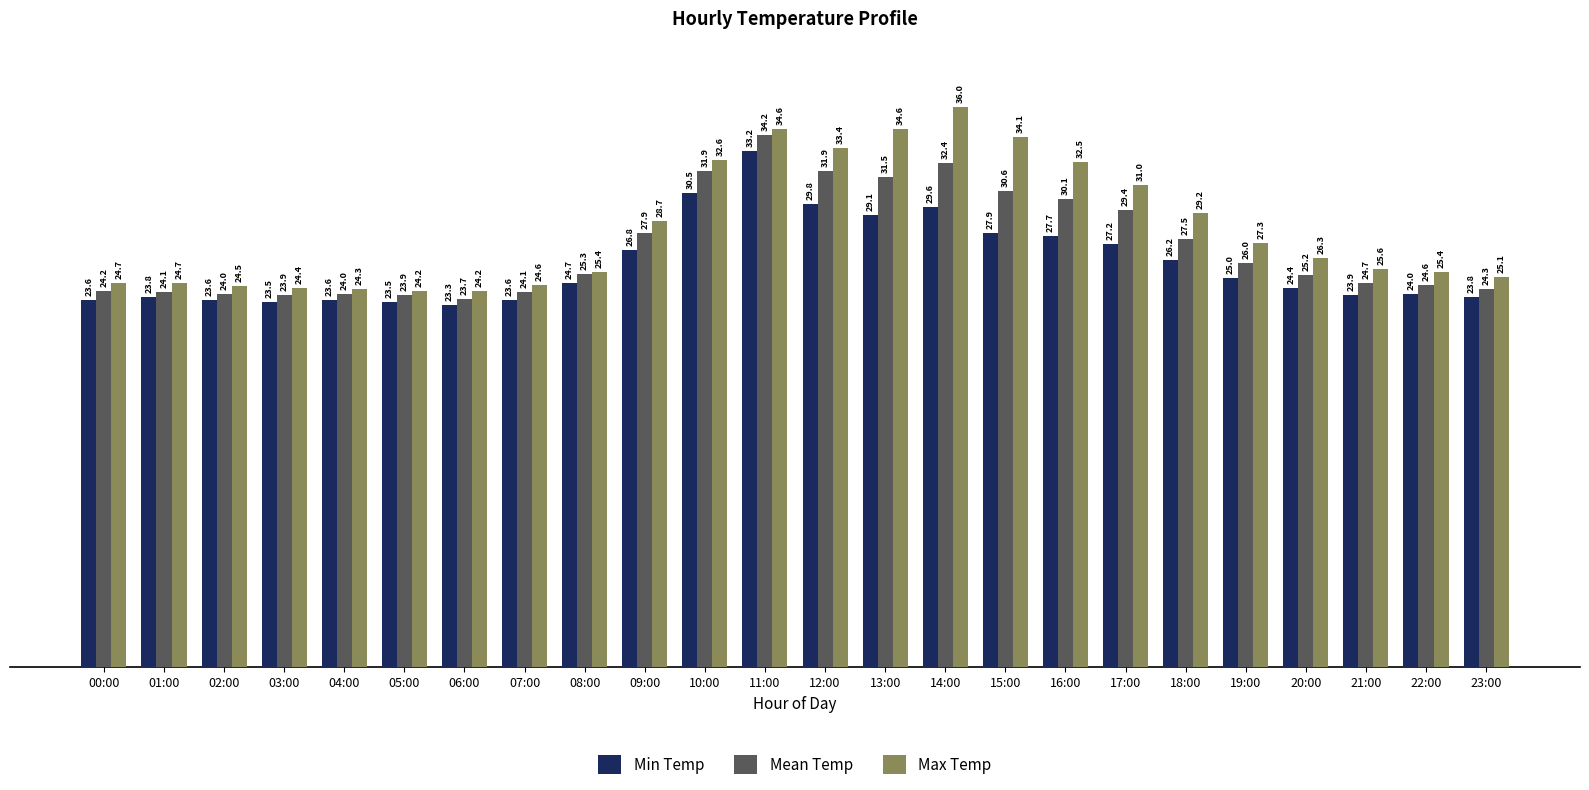

What are all the series names shown in the legend?

Min Temp, Mean Temp, Max Temp